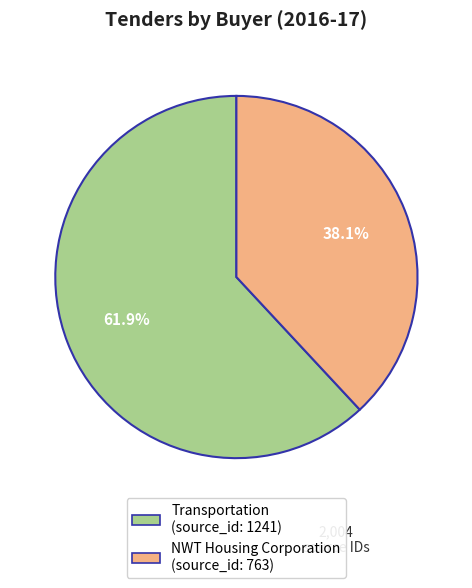

To the nearest percent, what portion does NWT Housing Corporation represent?

38%